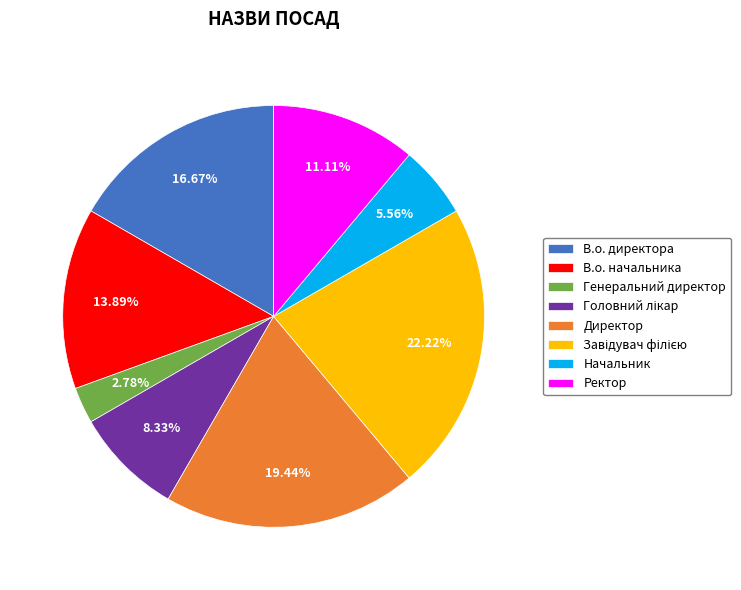

How many segments does this pie chart have?

8